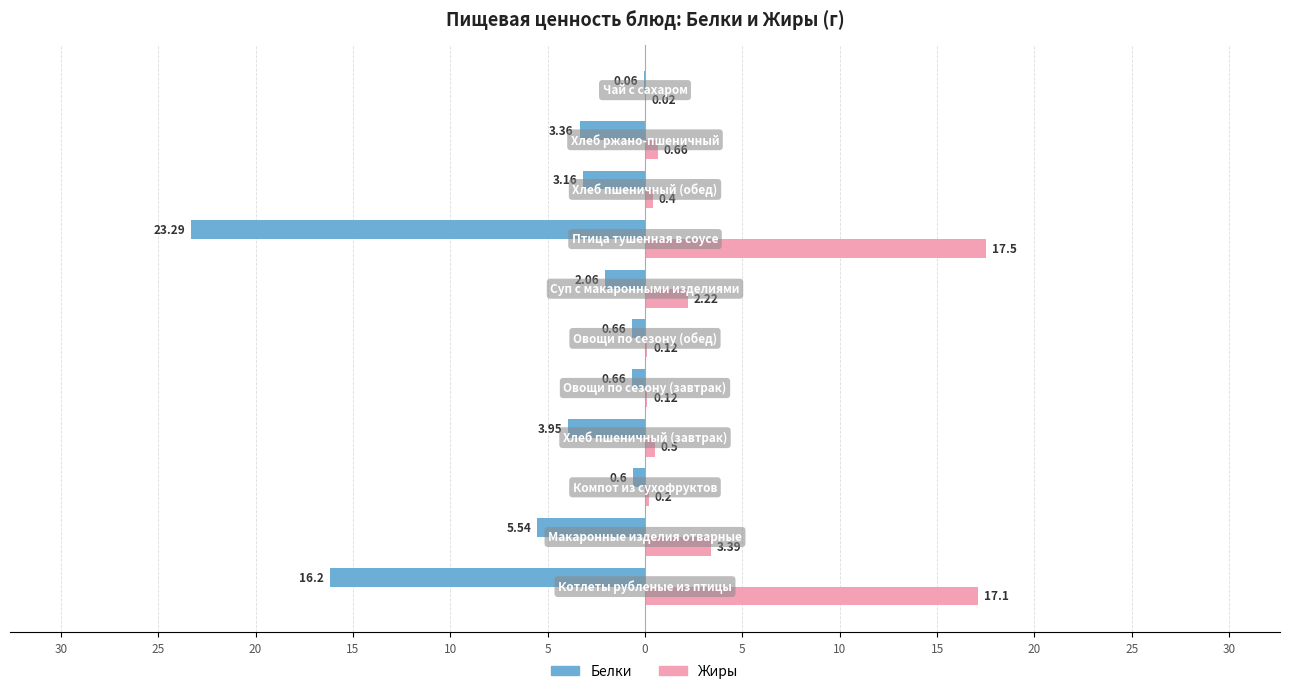

What are all the series names shown in the legend?

Белки, Жиры